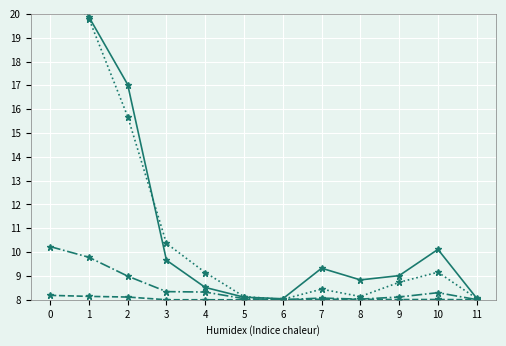

Which series changed the most between 7 and 10?

Permis de séjour (B) Total